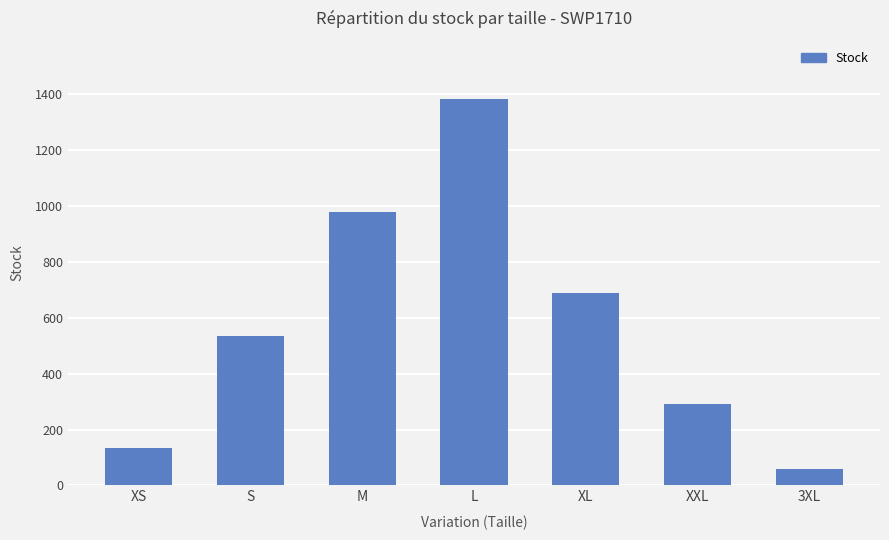

What is the label of the 4th bar from the right?

L